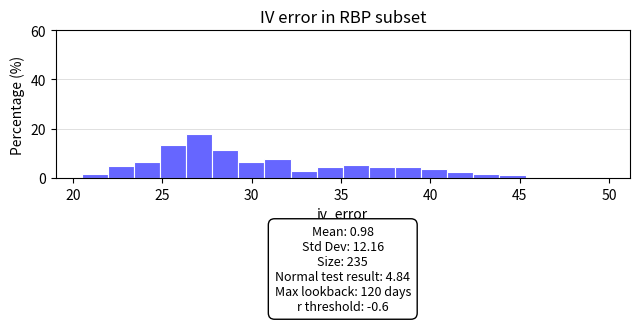

Around what value on the x-axis is the tallest bar? Give the approximate position of its centre, as read against the axis.

27.0